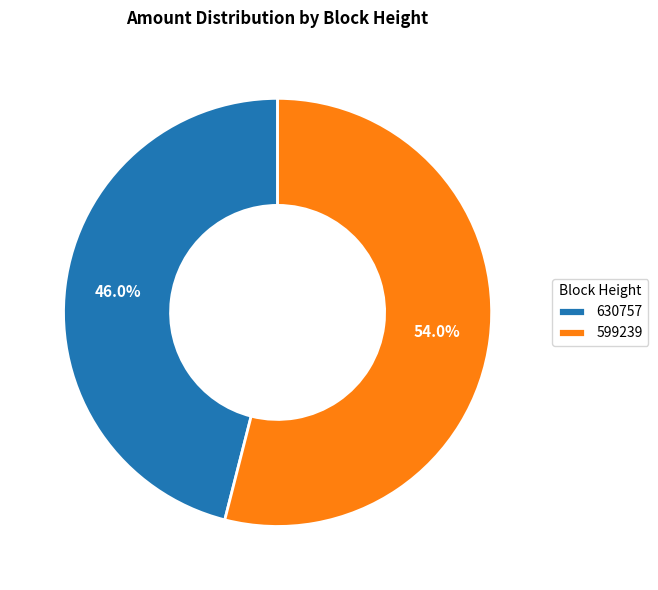

To the nearest percent, what portion does 599239 represent?

54%